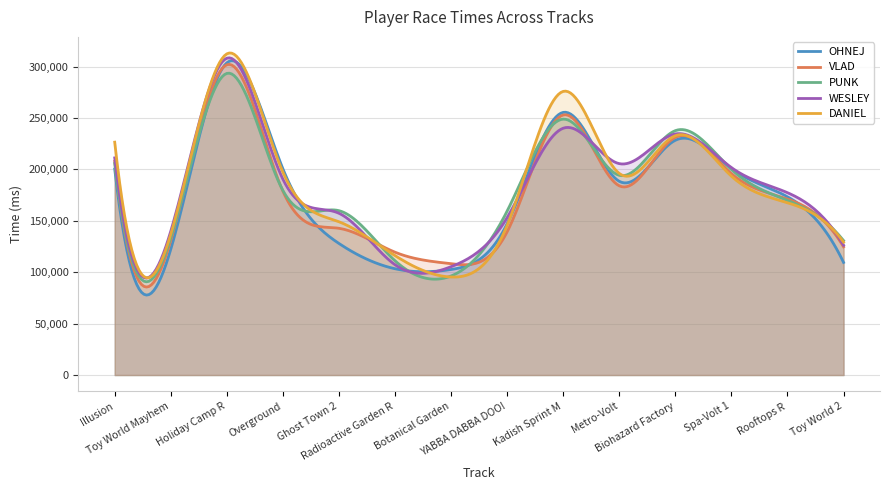

What position from the right is YABBA DABBA DOO!?

7